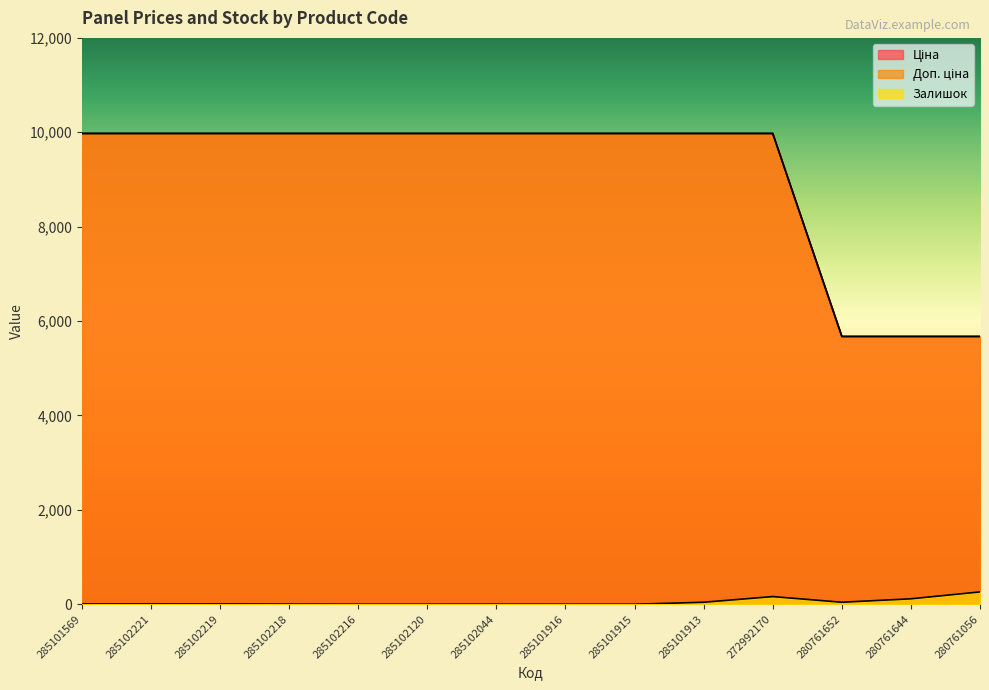

What is the spread (max minus min) of values at 280761652?

5631.8